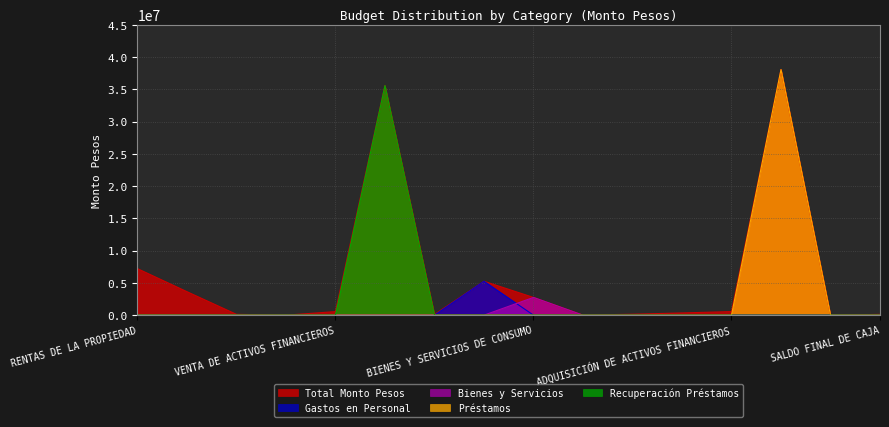

What is the average value of the Gastos en Personal series?

328535